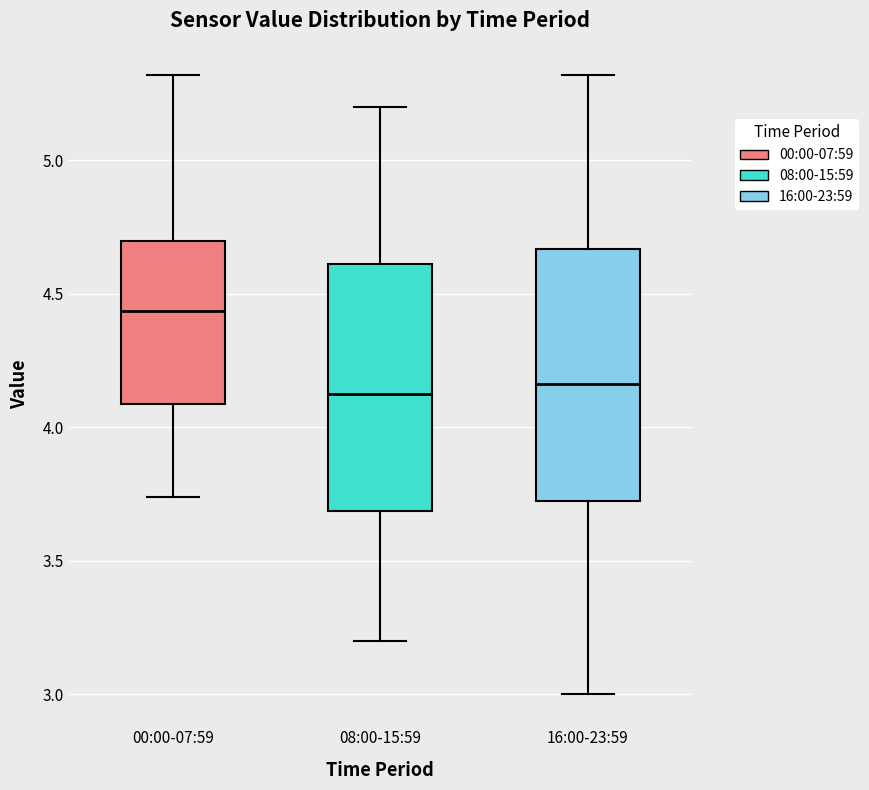

Where is the lower edge of the box for 16:00-23:59 on the y-axis? The values are not printed on the chart, so give them approximately, as read against the axis.

3.75